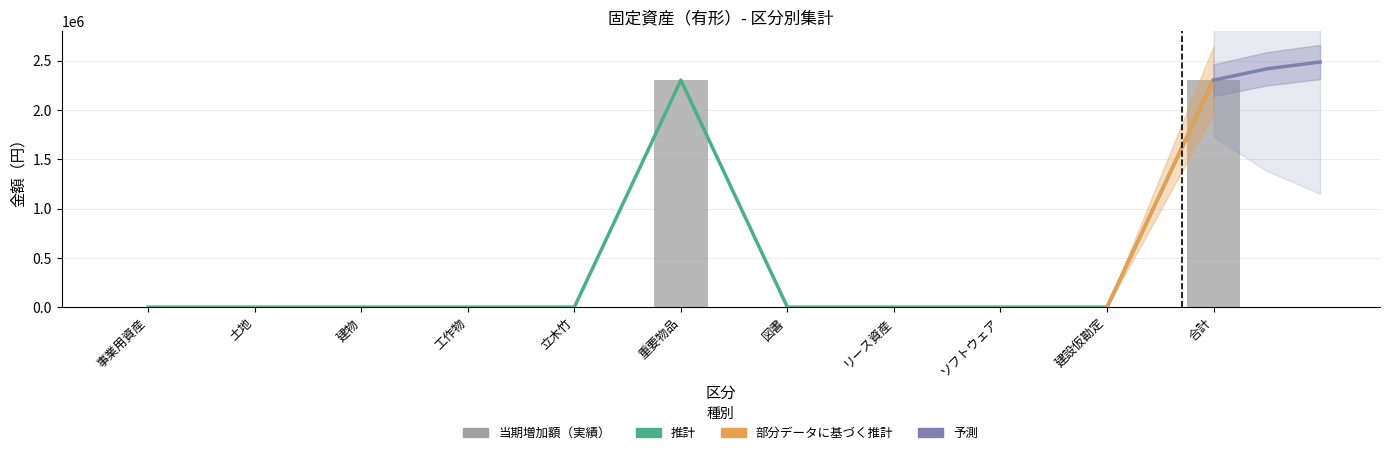

Reading left to right, extract all data points from this chart.

当期末残高（推計）: 0	0	0	0	0	2303400	0	0	0	0	2303400
当期増加額: 0	0	0	0	0	2303400	0	0	0	0	2303400